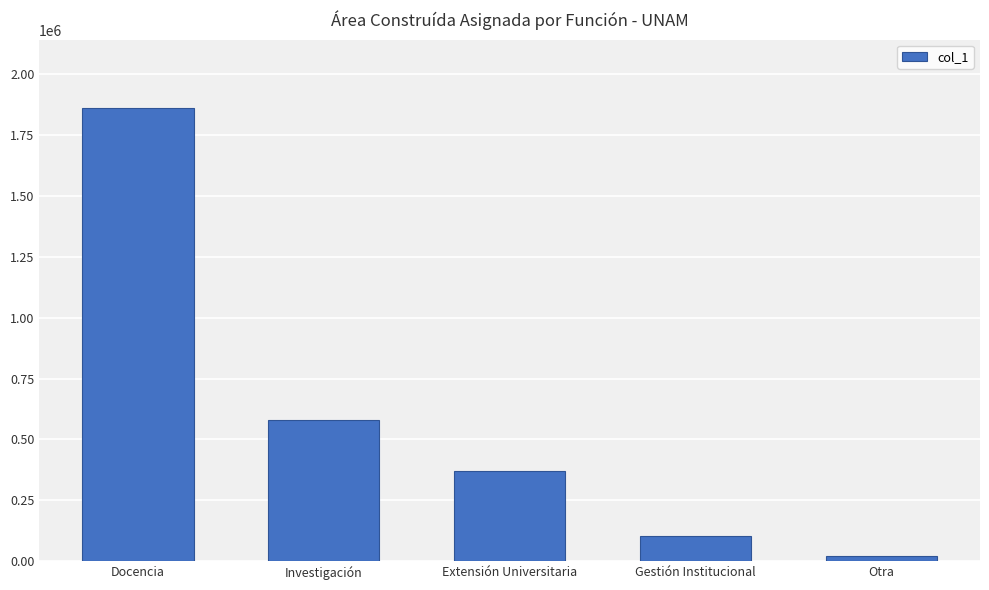

Approximately how many times larger is the value at Gestión Institucional compared to Docencia?

0.1